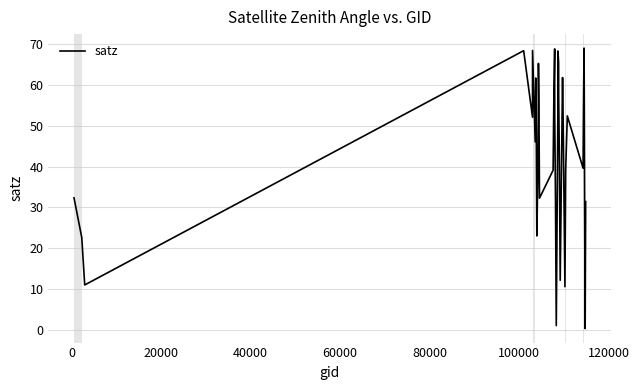

What is the difference between the maximum and minimum values?

68.7